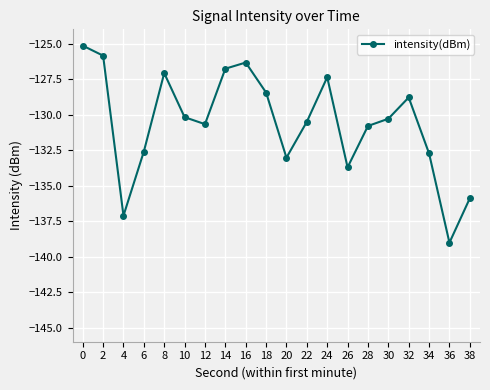

Where is the first local minimum?

4